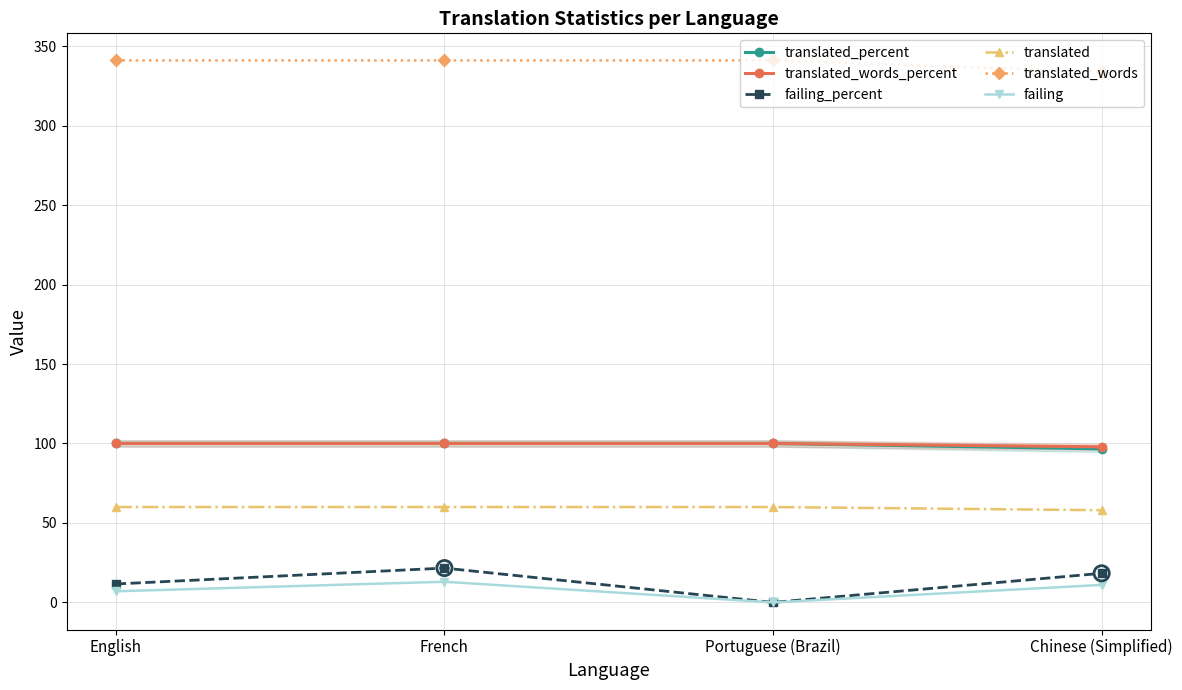

At how many categories does at least one series exceed 154?

4